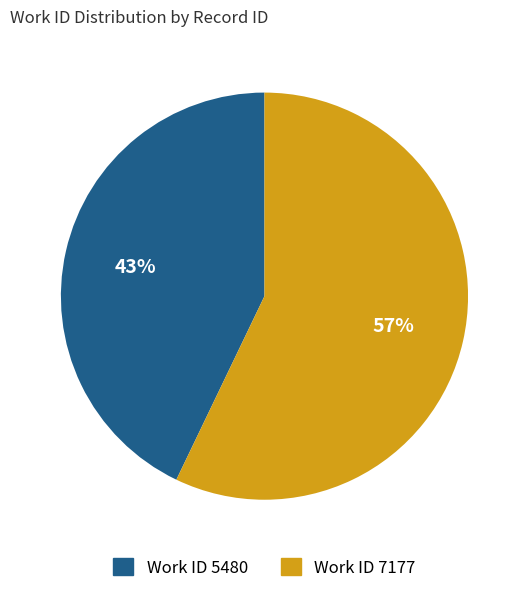

Is there a majority slice in this chart?

Yes